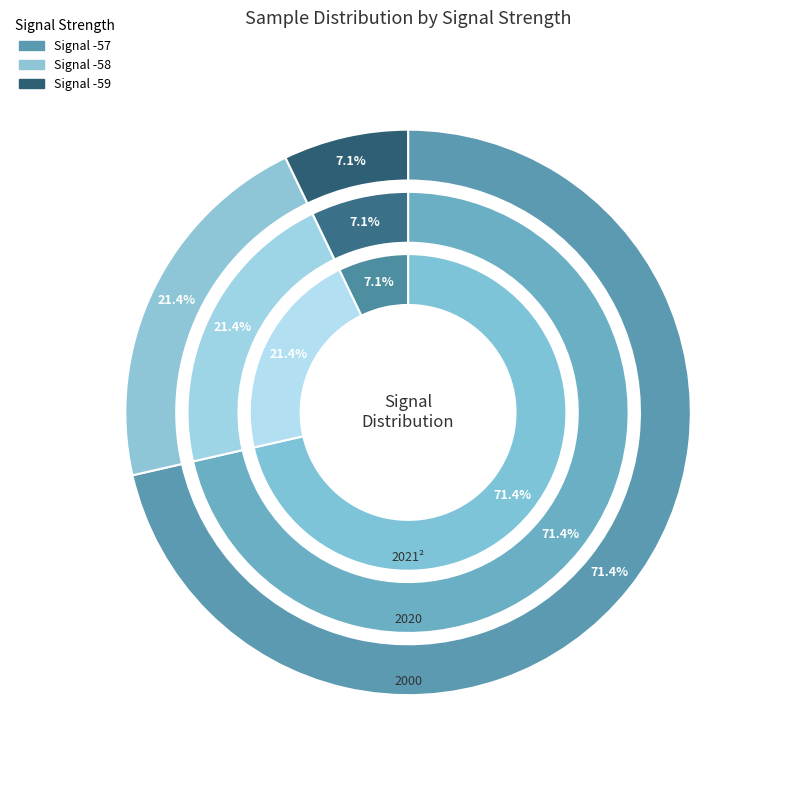

Rank the series by their maximum value, from lowest to highest.

2000, 2020, 2021